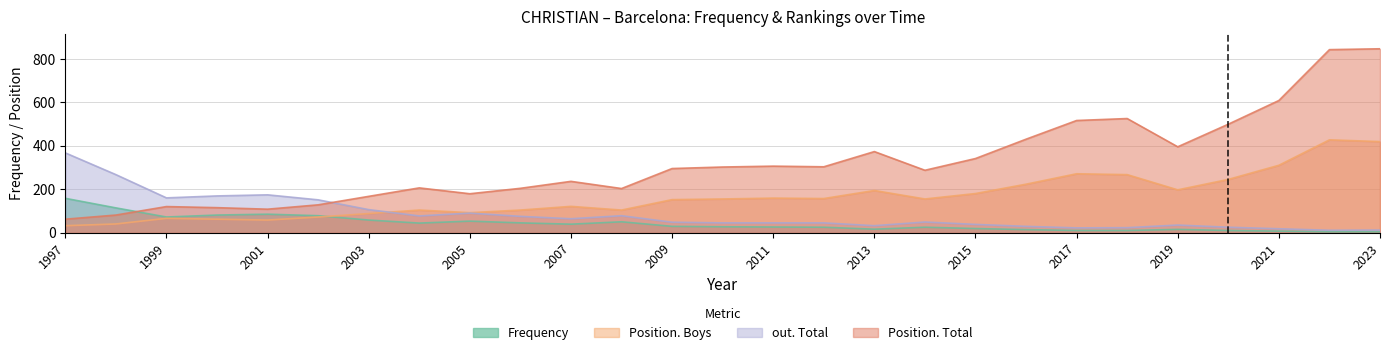

What is the approximate value of Position. Boys at 1999, to the nearest 10?

70